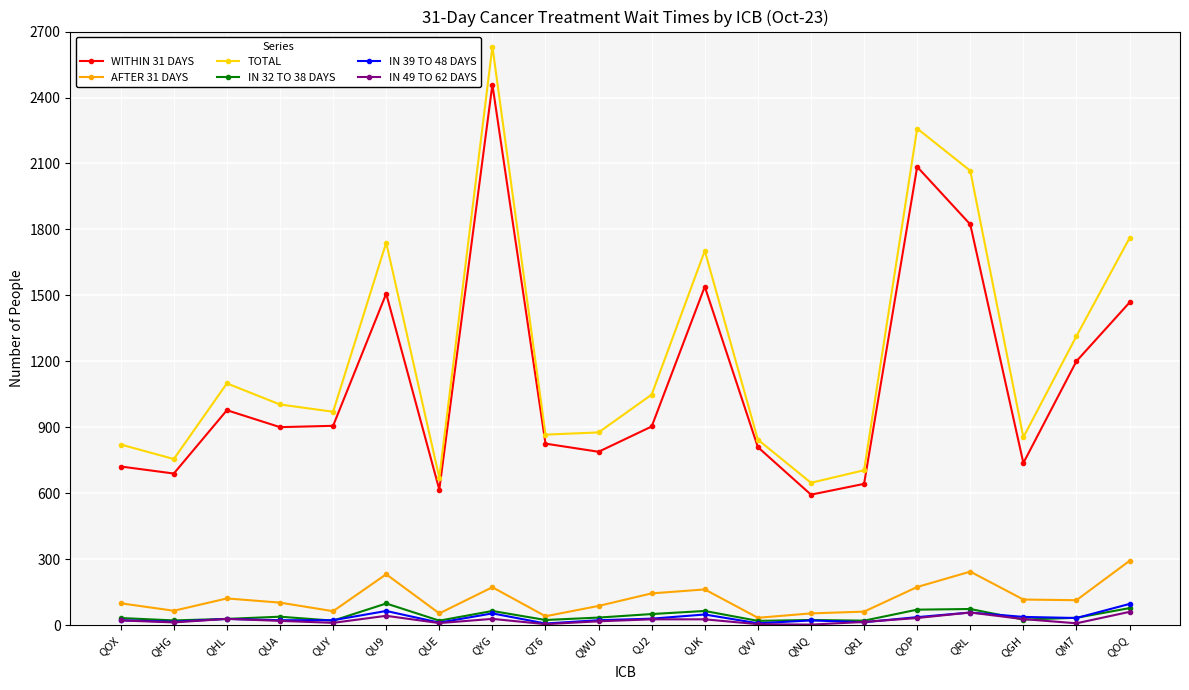

Is it true that WITHIN 31 DAYS equals 904 at QJ2?

True